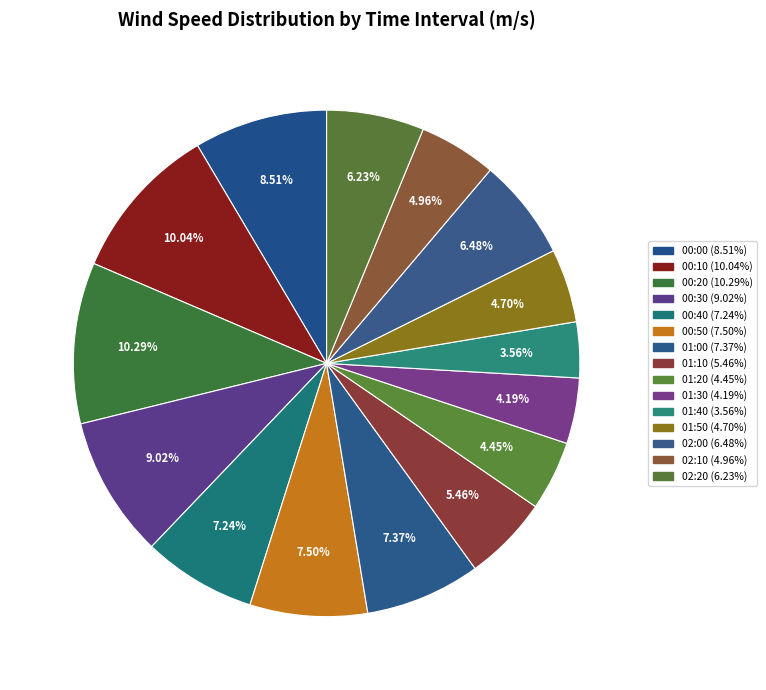

Is it true that 00:50 is 2% of the pie?

False